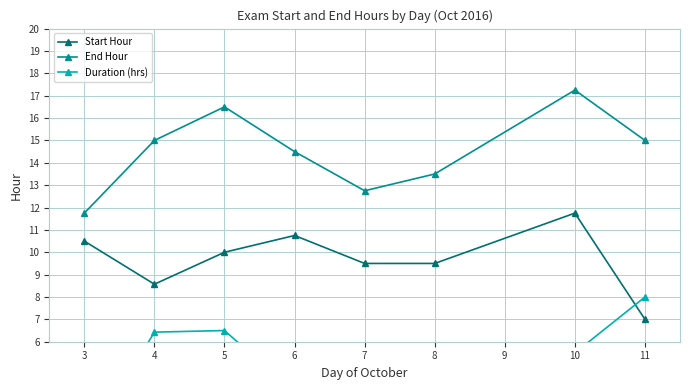

Which category has the lowest value in the End Hour series?

3